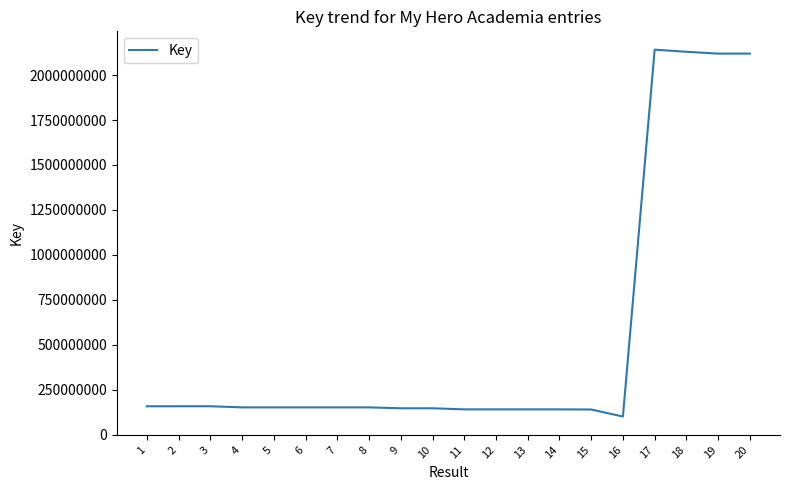

Is it true that the value at 2 is 157989191?

True